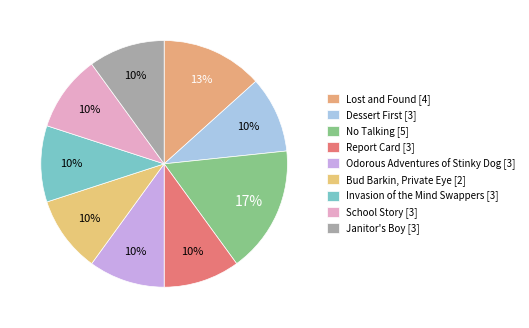

Count the number of slices in the pie.

9